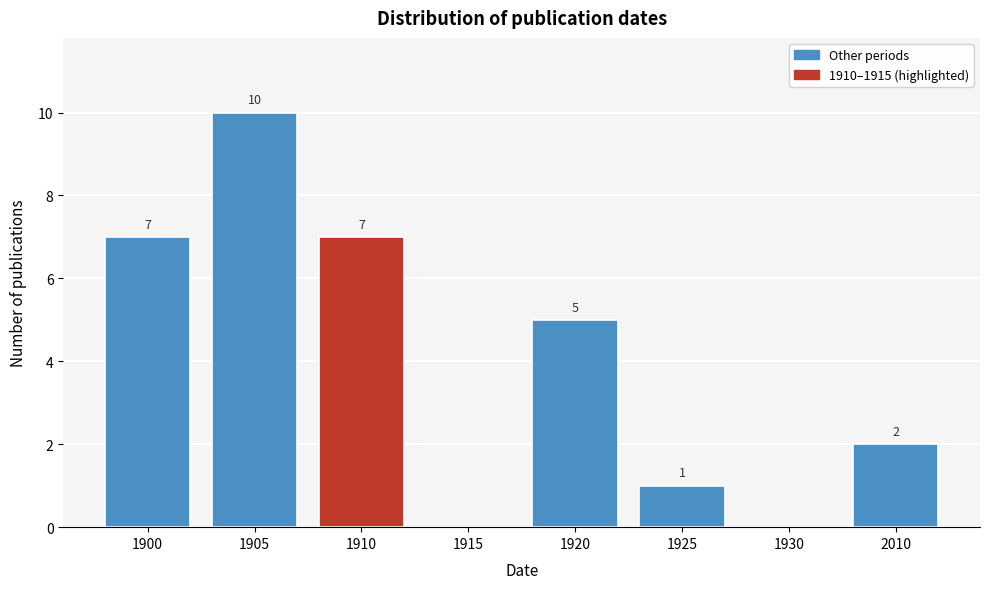

Reading left to right, list all the values displayed in this chart.

1900=7	1905=10	1910=7	1915=0	1920=5	1925=1	1930=0	2010=2